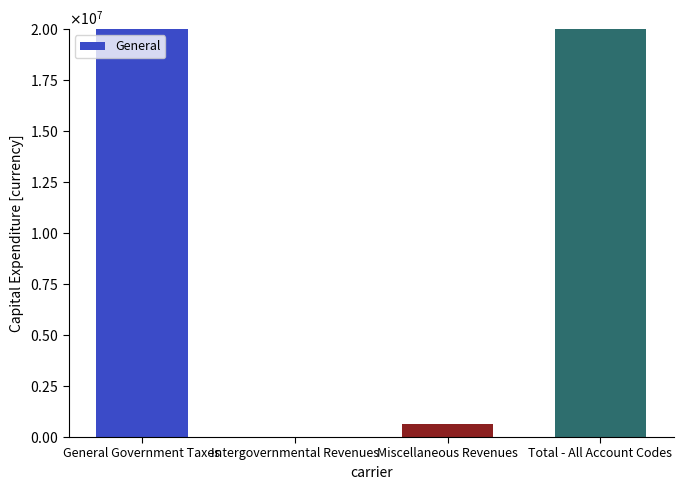

At which label is the value closest to 10462560?

General Government Taxes